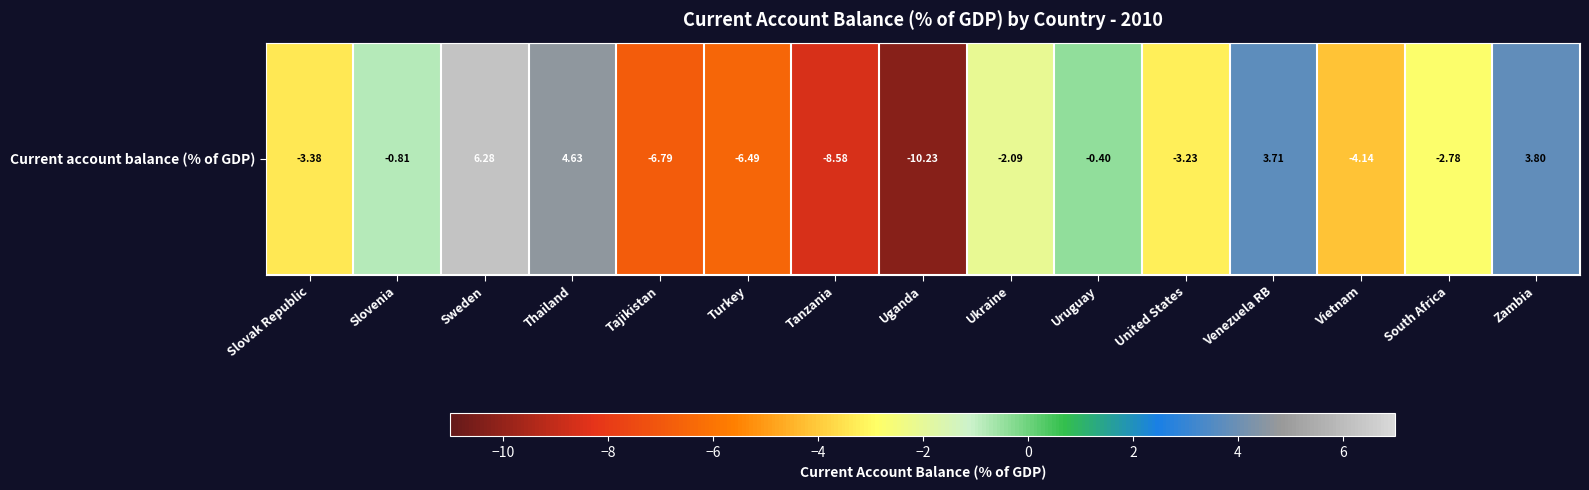

What is the maximum value shown in the chart?

6.3